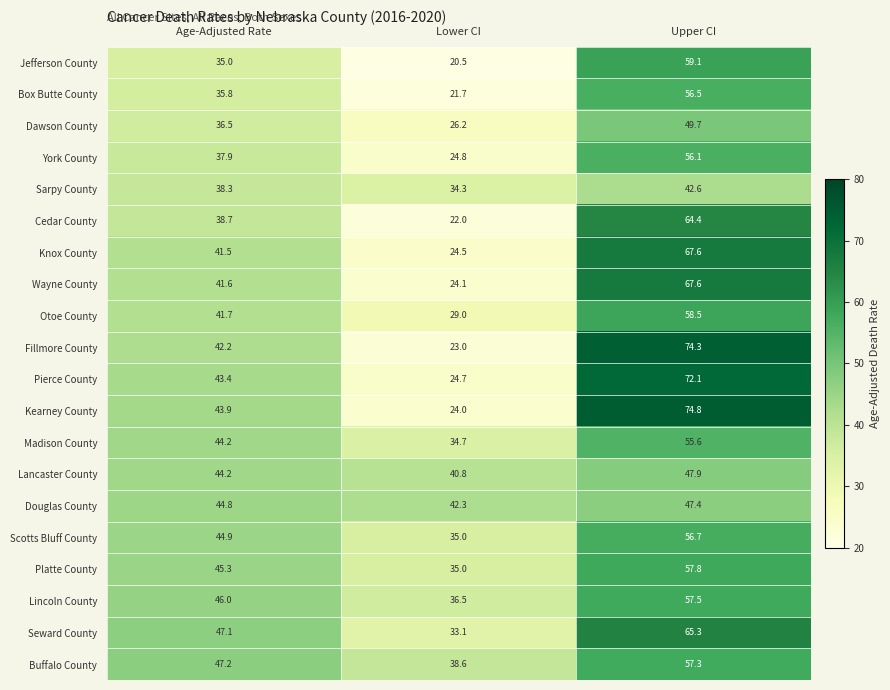

What is the highest value of the Douglas County series?

47.4